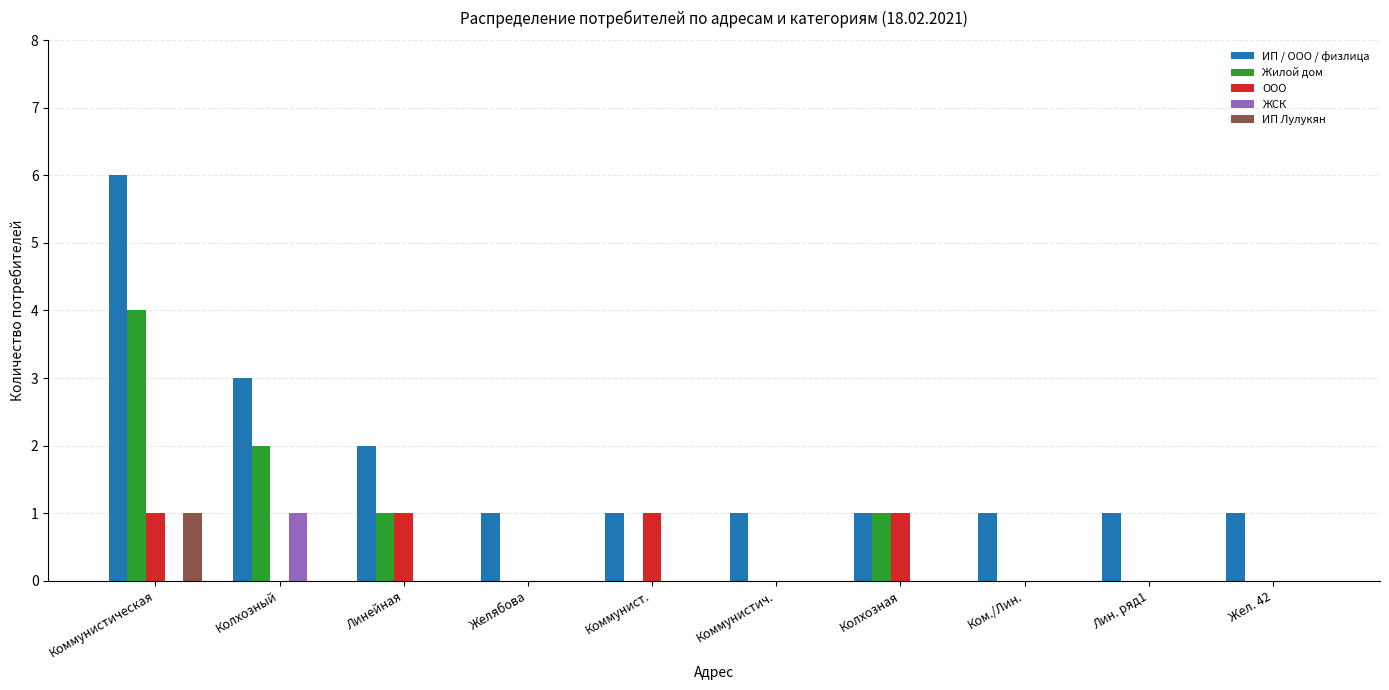

Reading left to right, what are all the values shown in this chart?

ИП / ООО / физлица: 6	3	2	1	1	1	1	1	1	1
Жилой дом: 4	2	1	0	0	0	1	0	0	0
ООО: 1	0	1	0	1	0	1	0	0	0
ЖСК: 0	1	0	0	0	0	0	0	0	0
ИП Лулукян: 1	0	0	0	0	0	0	0	0	0